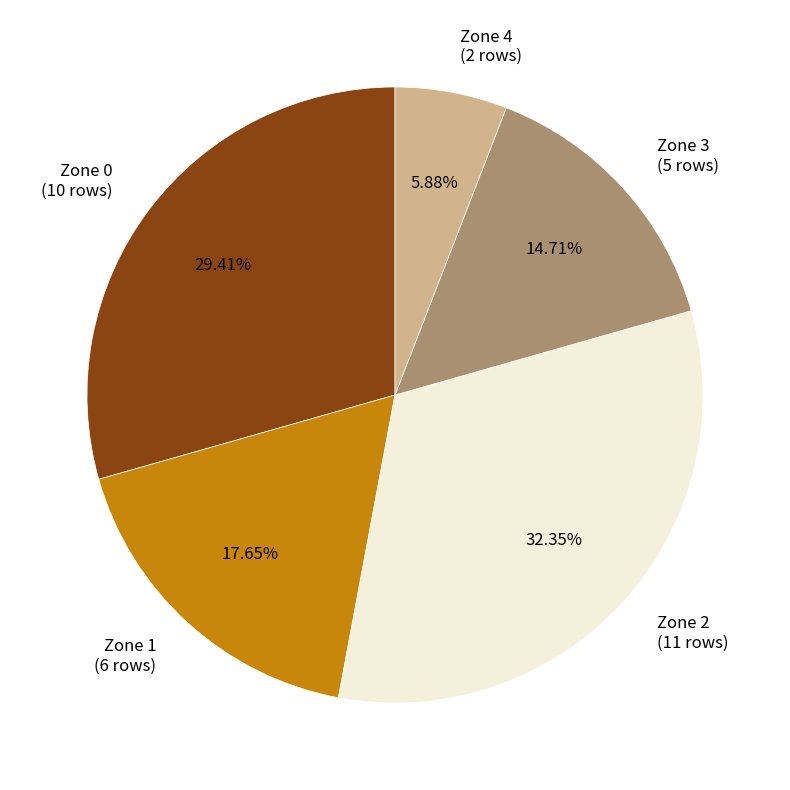

Which category has the smallest portion of the pie?

Zone 4